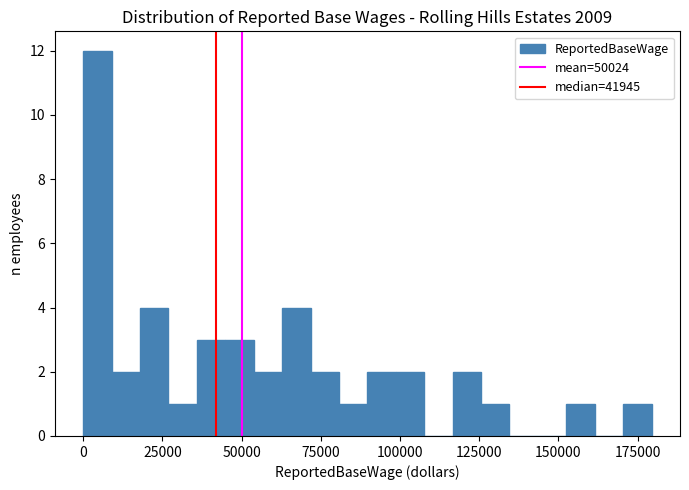

Around what value on the x-axis is the tallest bar? Give the approximate position of its centre, as read against the axis.

5000